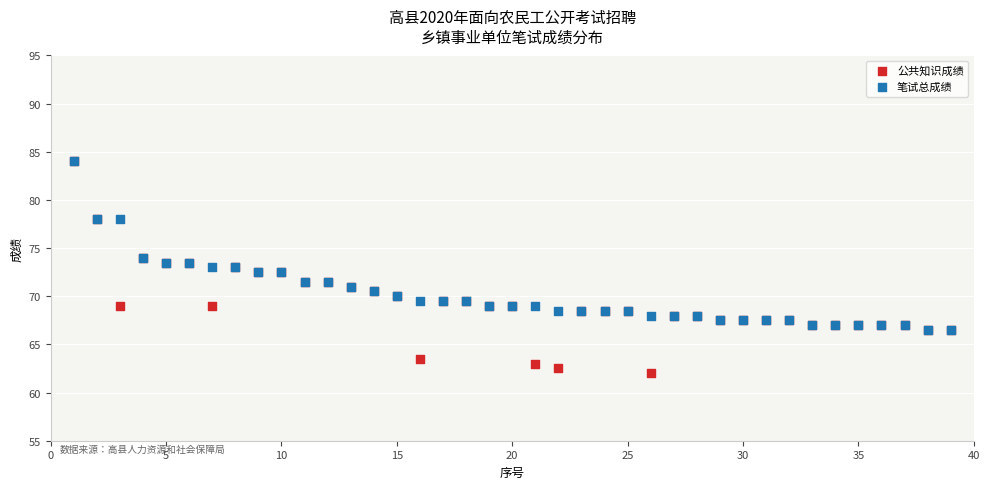

What are all the series names shown in the legend?

公共知识成绩, 笔试总成绩